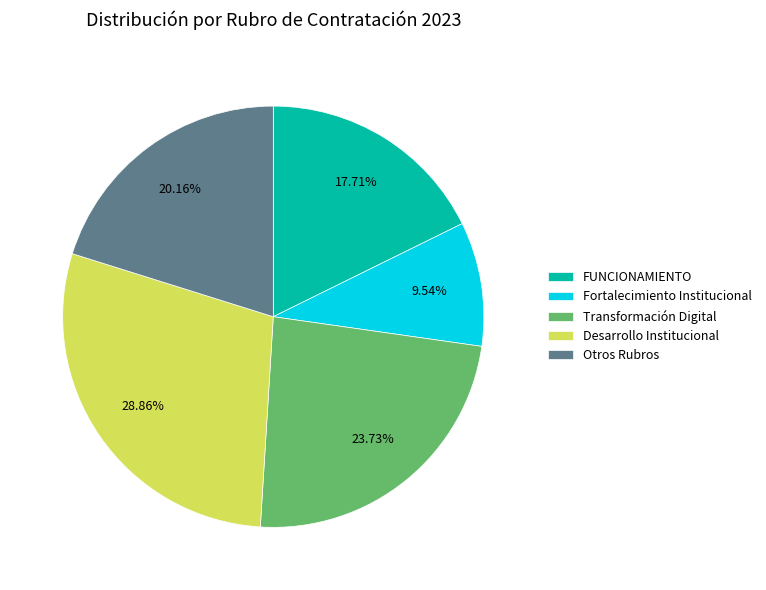

To the nearest percent, what is the average slice percentage?

20%